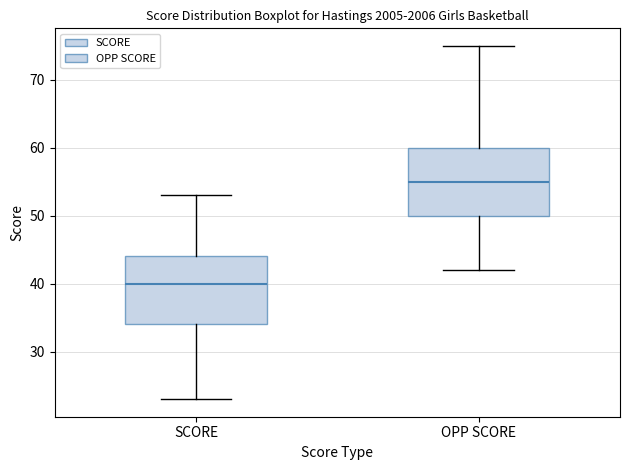

Reading left to right, transcribe this box plot: for each box, give where its median line is, the range the box spans, and where its two whiskers end, as read against the y-axis. The values are not printed on the chart, so give them approximately, as read against the axis.

SCORE: median 40, box 34 to 44, whiskers 23 to 53
OPP SCORE: median 55, box 50 to 60, whiskers 42 to 75